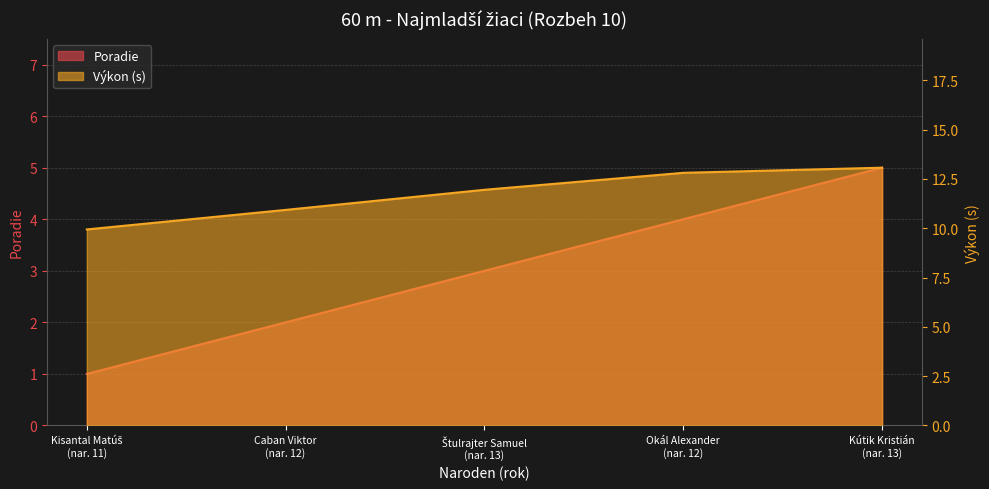

Reading left to right, list all the values displayed in this chart.

Poradie: Kisantal Matúš
(nar. 11)=1.0	Caban Viktor
(nar. 12)=2.0	Štulrajter Samuel
(nar. 13)=3.0	Okál Alexander
(nar. 12)=4.0	Kútik Kristián
(nar. 13)=5.0
Výkon (s): Kisantal Matúš
(nar. 11)=9.9	Caban Viktor
(nar. 12)=10.9	Štulrajter Samuel
(nar. 13)=11.9	Okál Alexander
(nar. 12)=12.8	Kútik Kristián
(nar. 13)=13.1